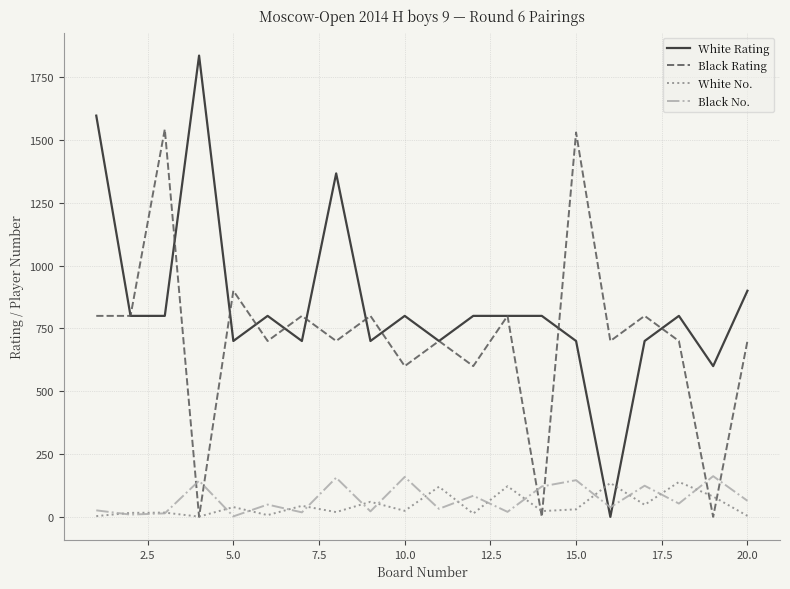

How many categories are shown in the chart?

20